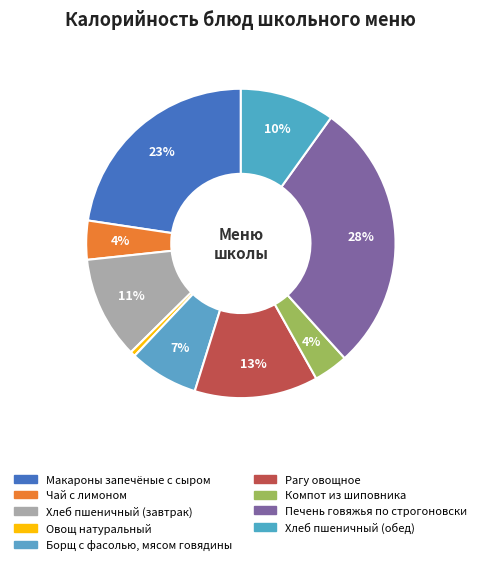

To the nearest percent, what percentage of the pie is Хлеб пшеничный (завтрак)?

11%